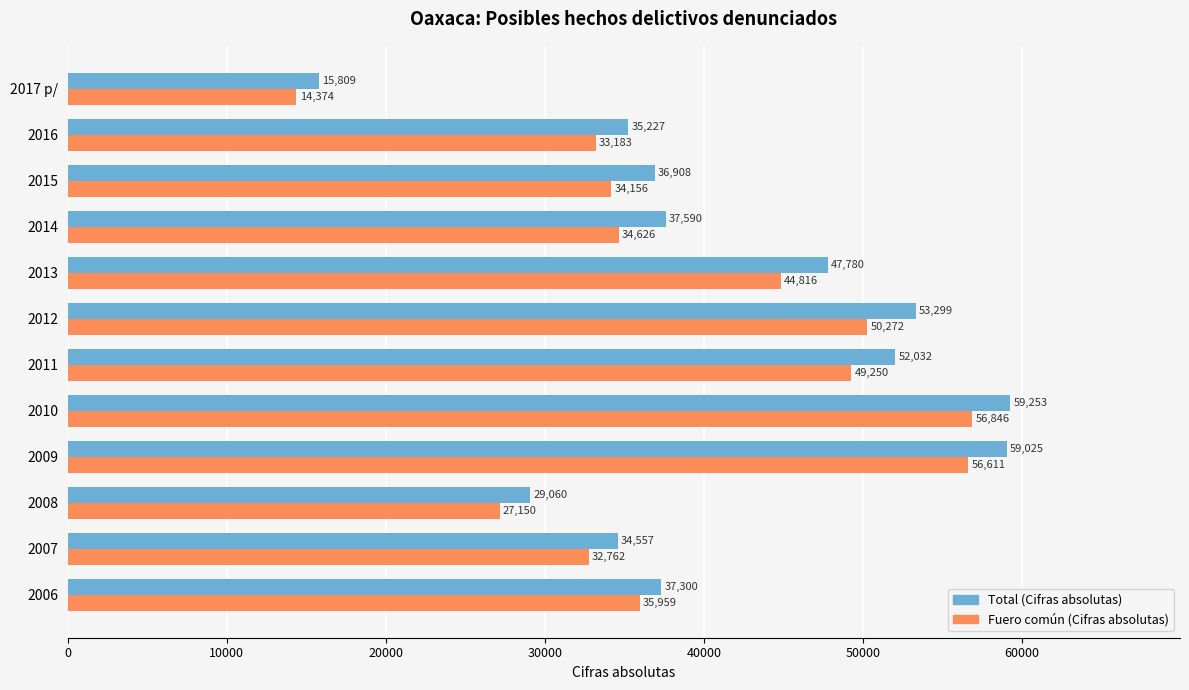

Is the value of Fuero común (Cifras absolutas) at 2017 p/ greater than the value of Total (Cifras absolutas) at 2010?

No